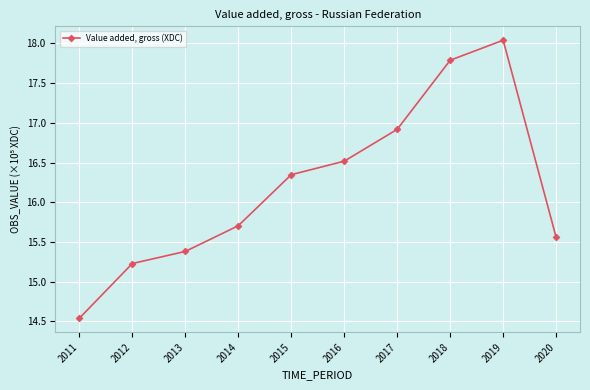

What is the difference between the values at 2011 and 2018?

3.2